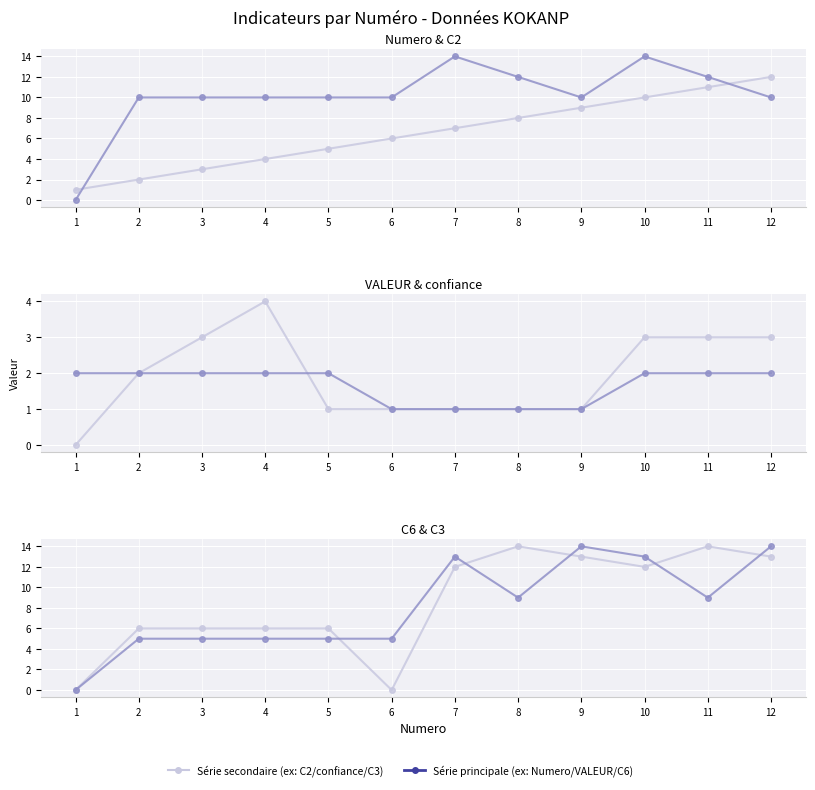

What is the value of the VALEUR series point at the 10th from the left?

2